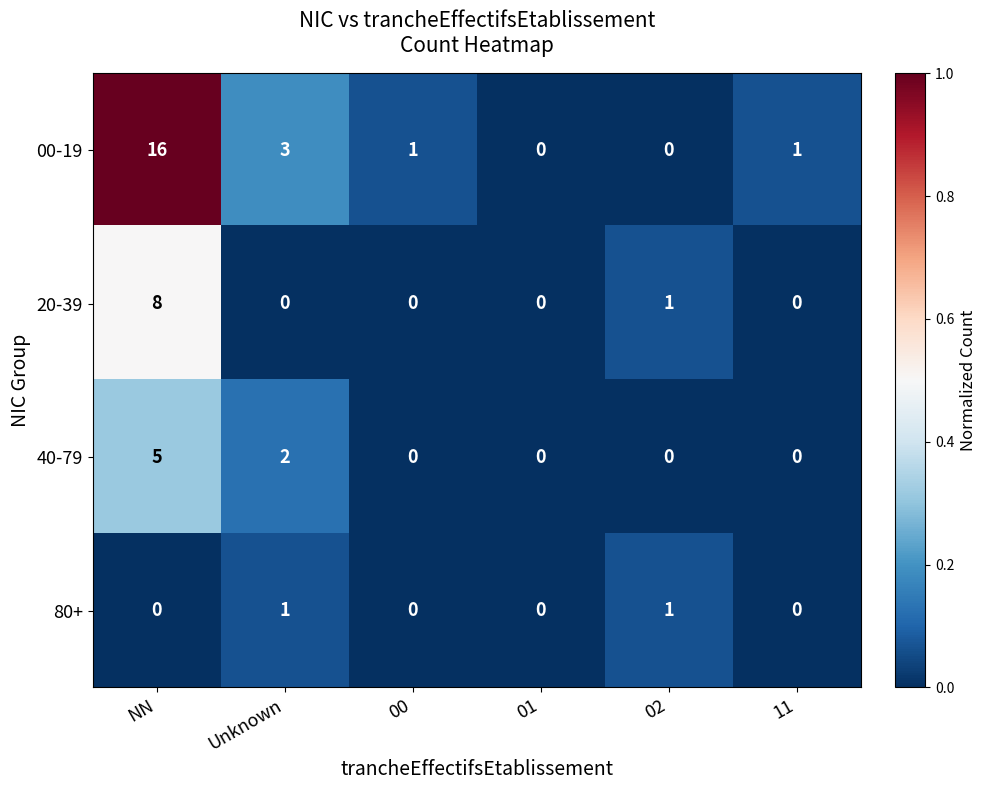

Rank the series by their maximum value, from highest to lowest.

00-19, 20-39, 40-79, 80+